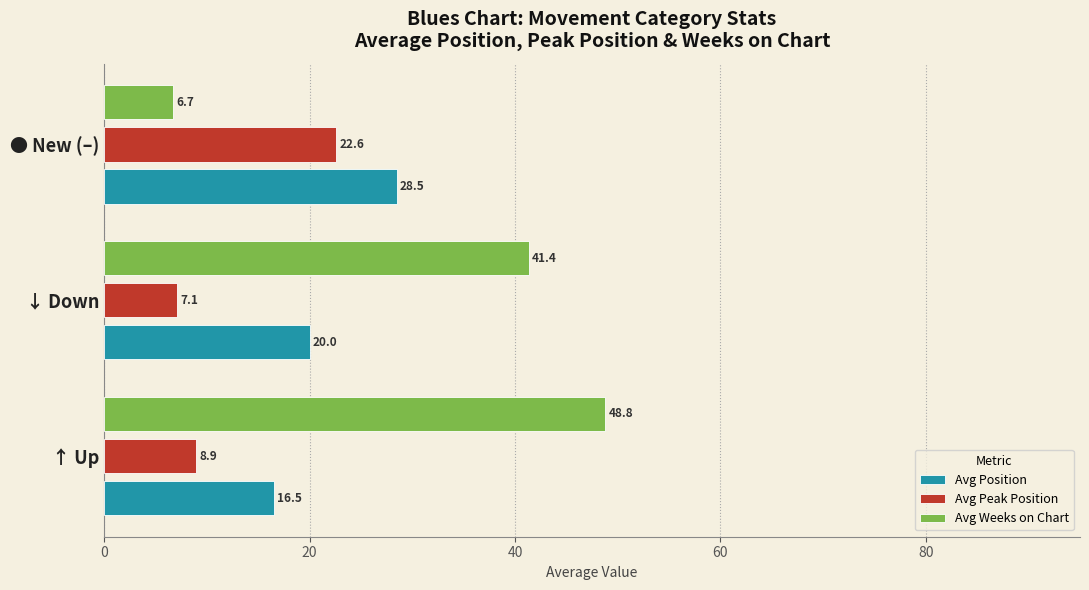

What is the difference between the maximum and minimum values in the Avg Weeks on Chart series?

42.1